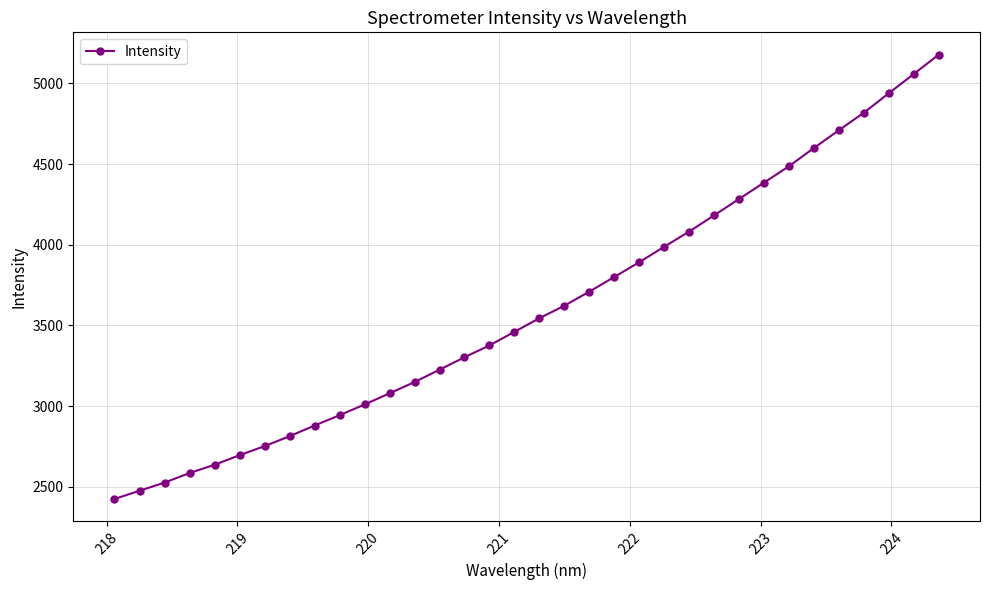

What is the value of the 21st point from the left?

3800.5